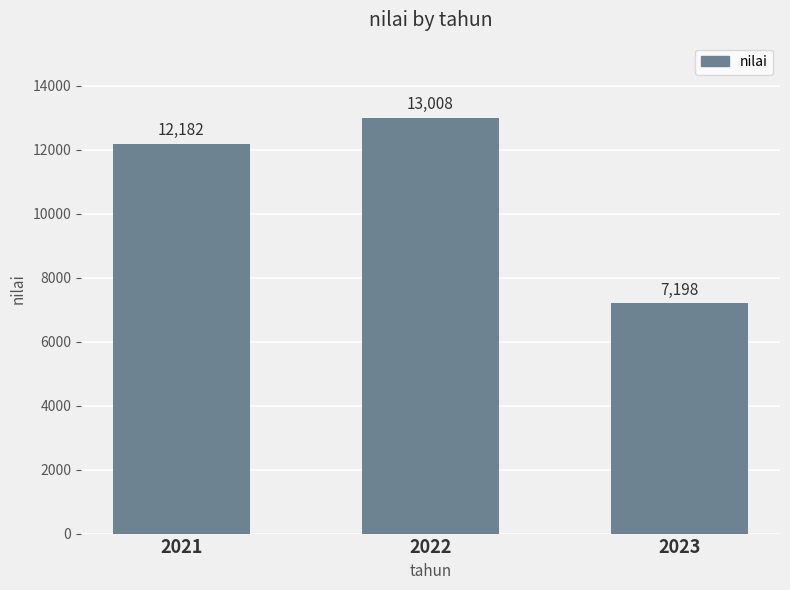

What is the change in value from 2021 to 2023?

-4984